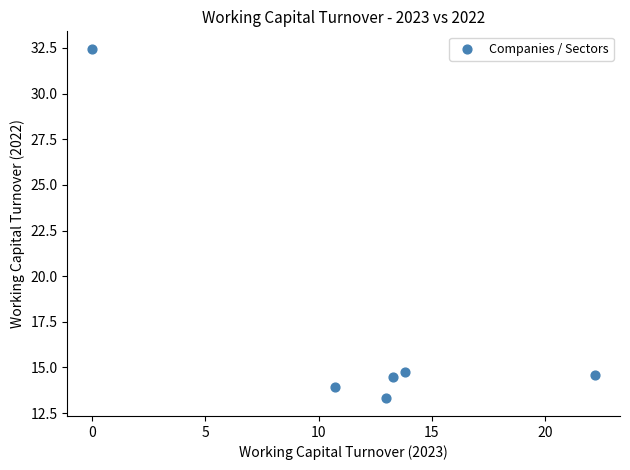

What is the average Y value?

17.3